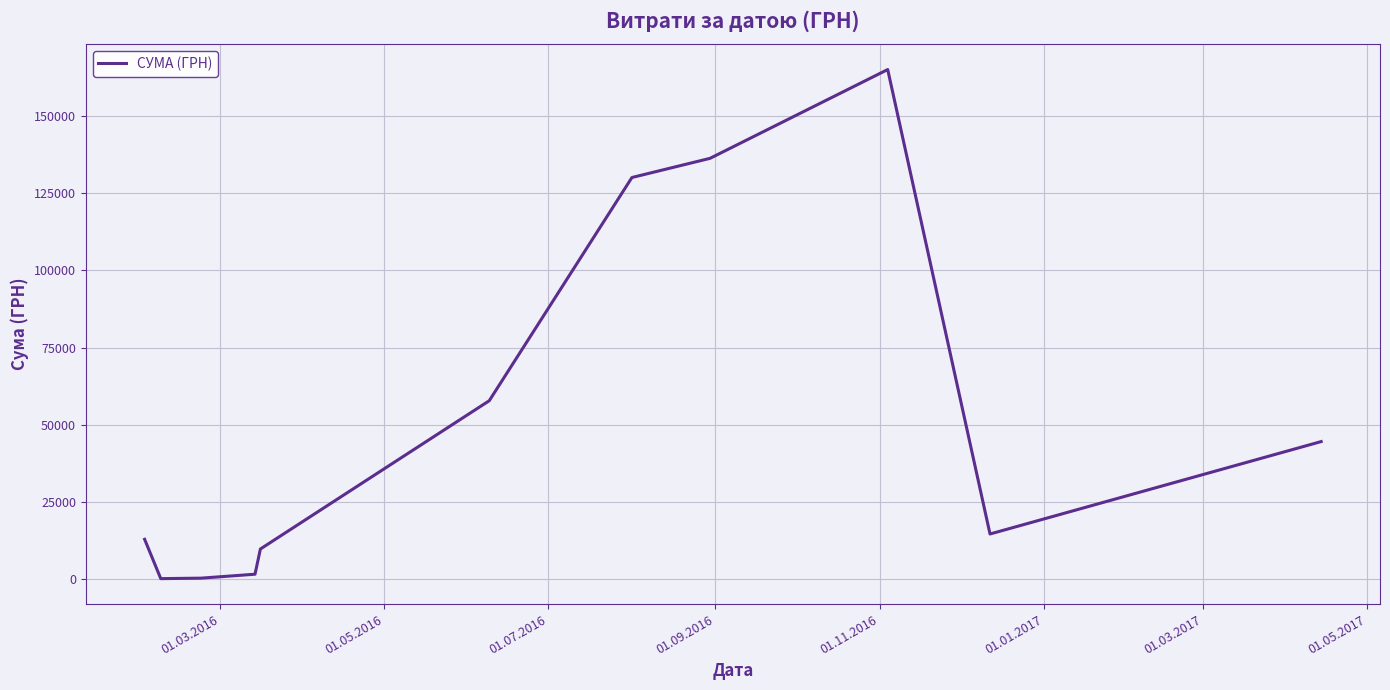

What is the greatest value displayed?

165080.9